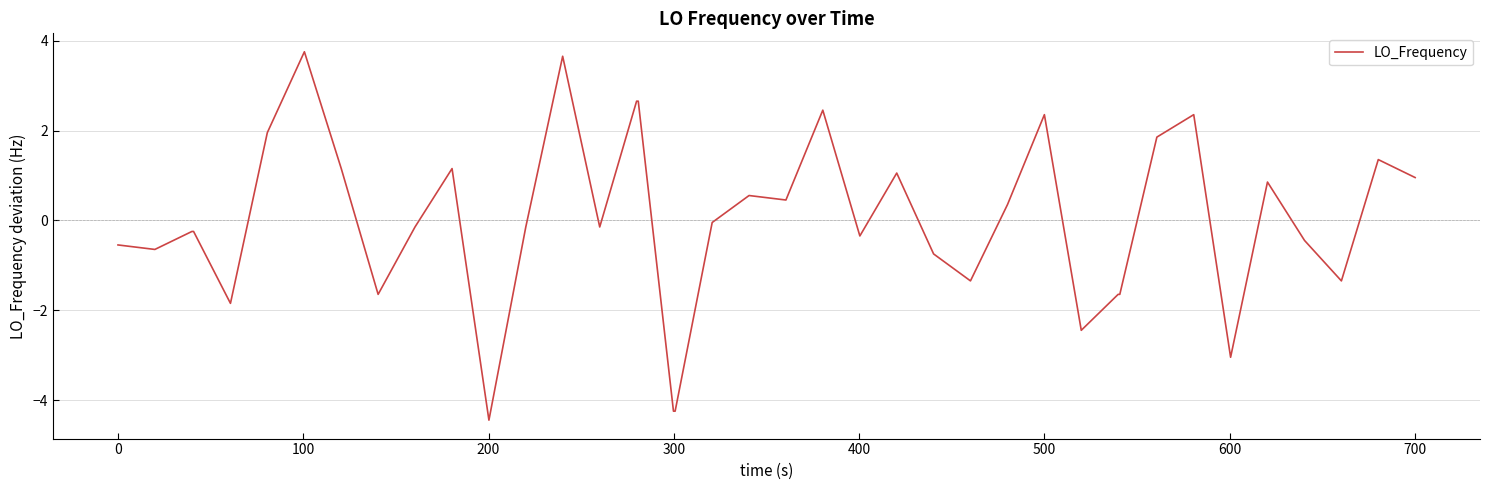

What is the difference between the second highest and second lowest values?

7.9